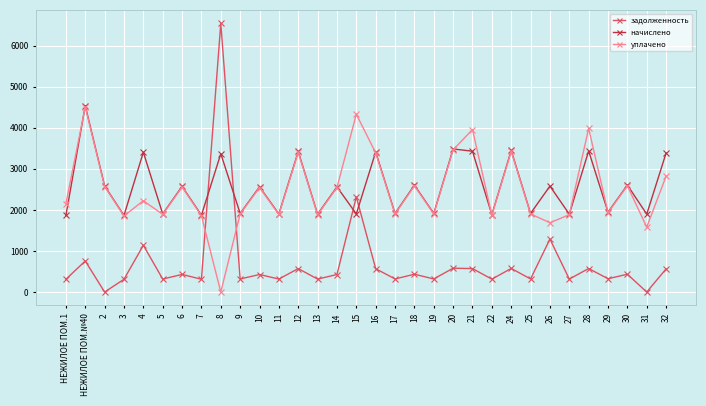

What is the total value across all series at 24?

7447.4